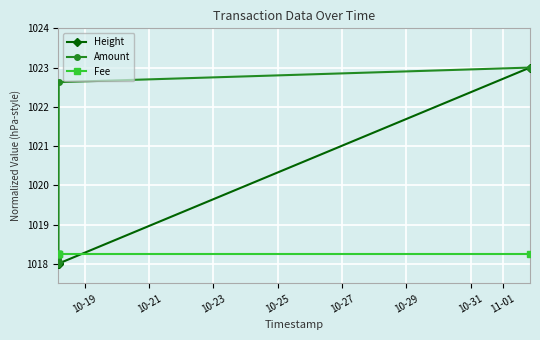

The Fee series shows 1363.5 at 10-19. True or false?

False